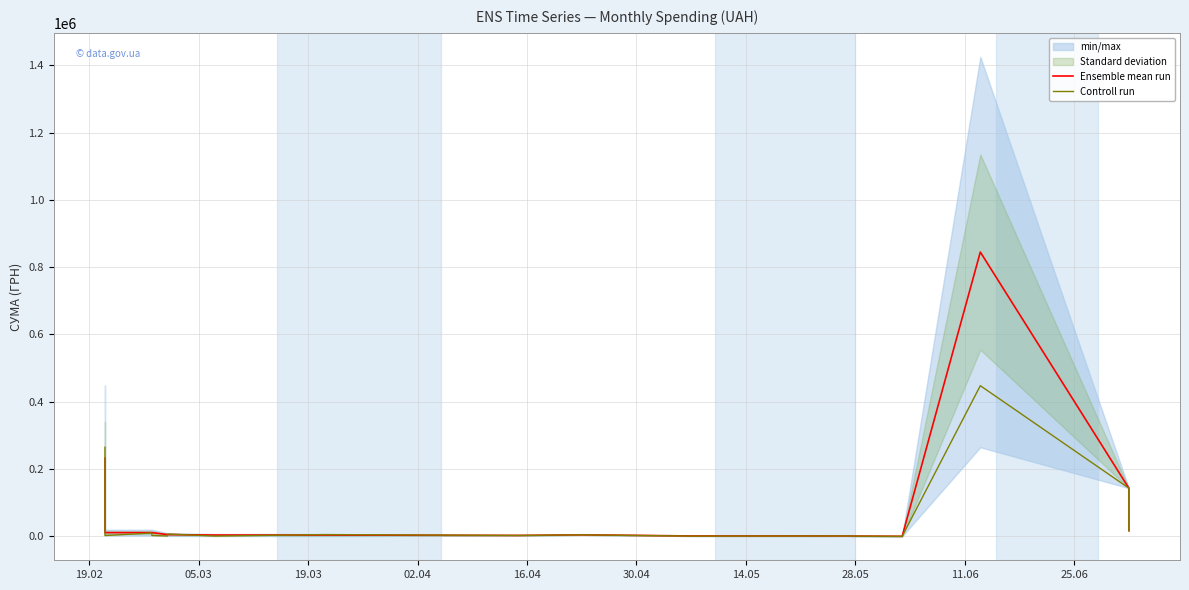

Which series has the largest total across all categories?

Ensemble mean run